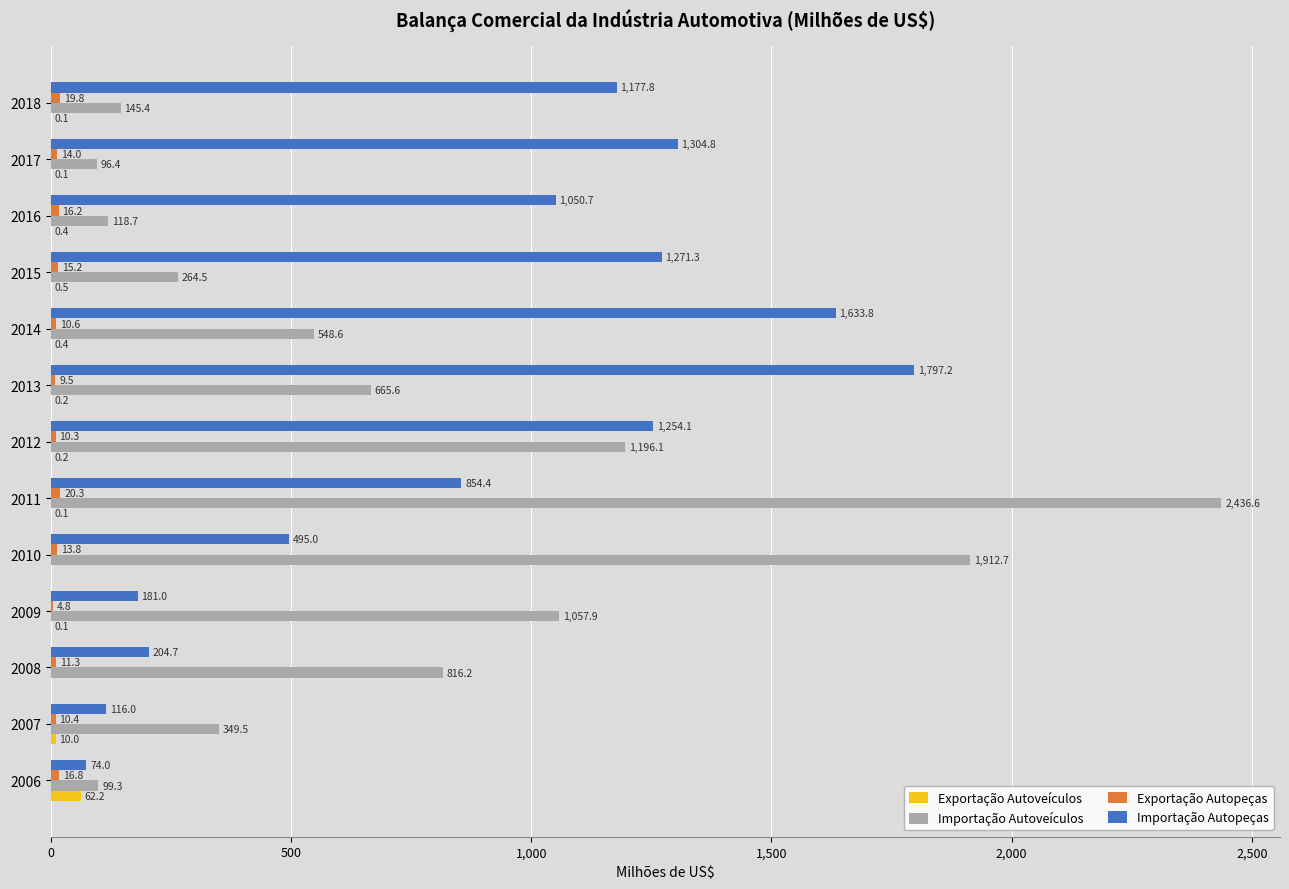

How many values in the Exportação Autoveículos series exceed 0?

11